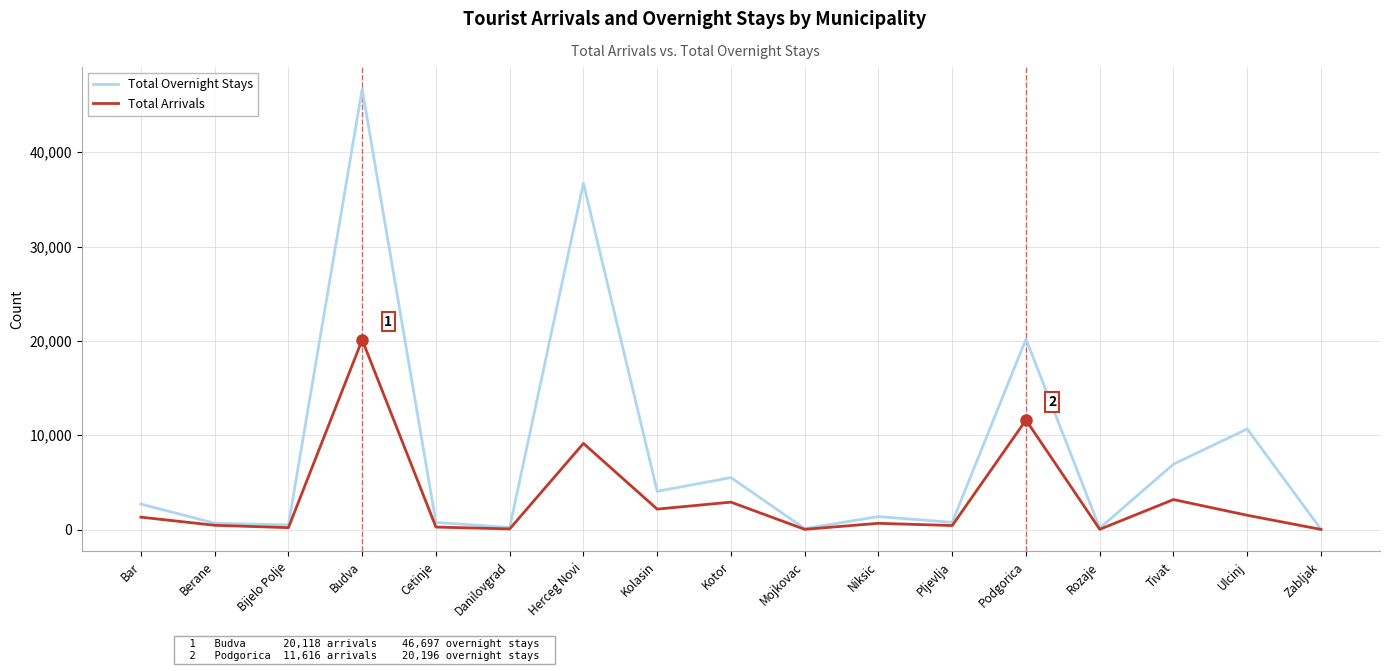

List the series in order of their overall mean, lowest first.

Total Arrivals, Total Overnight Stays